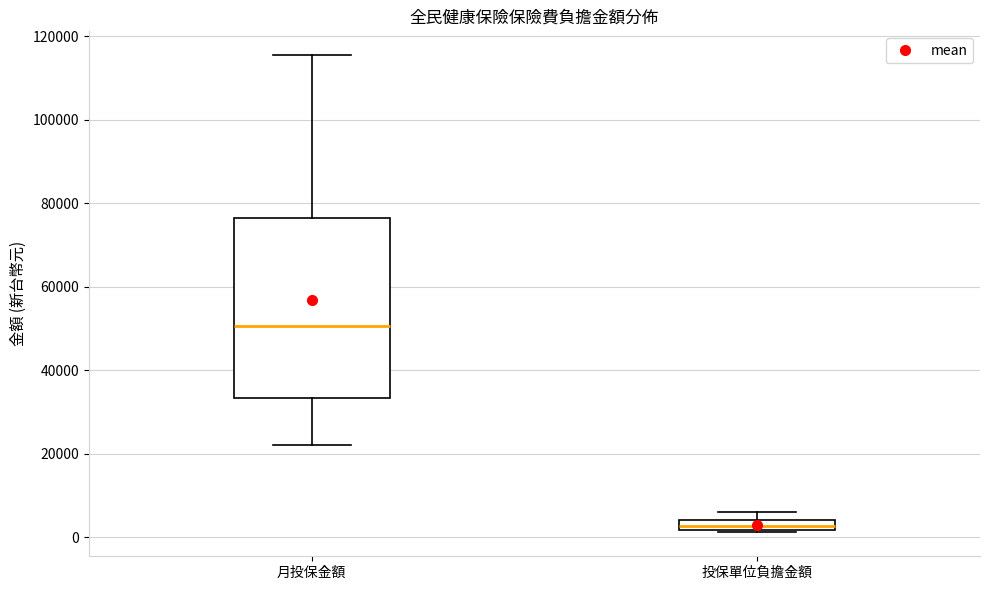

Which box's median line is the highest?

月投保金額